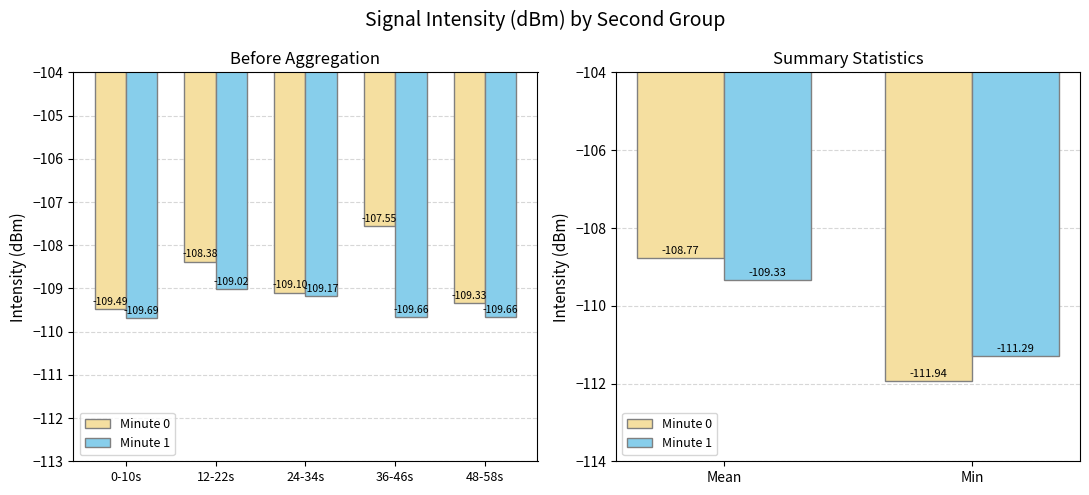

Which series has the largest total across all categories?

Minute 1